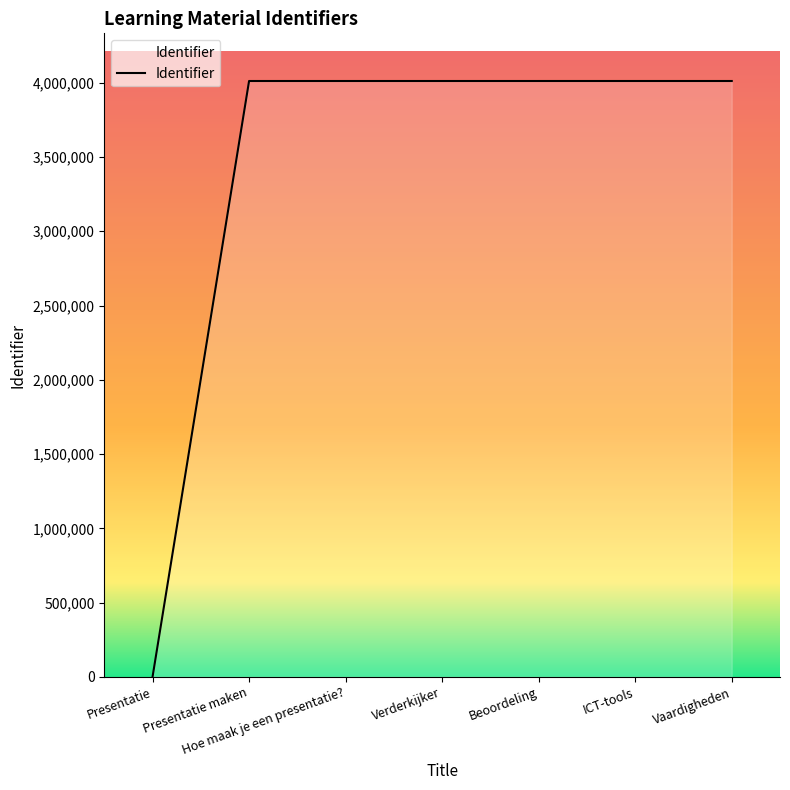

What is the maximum value shown in the chart?

4011295